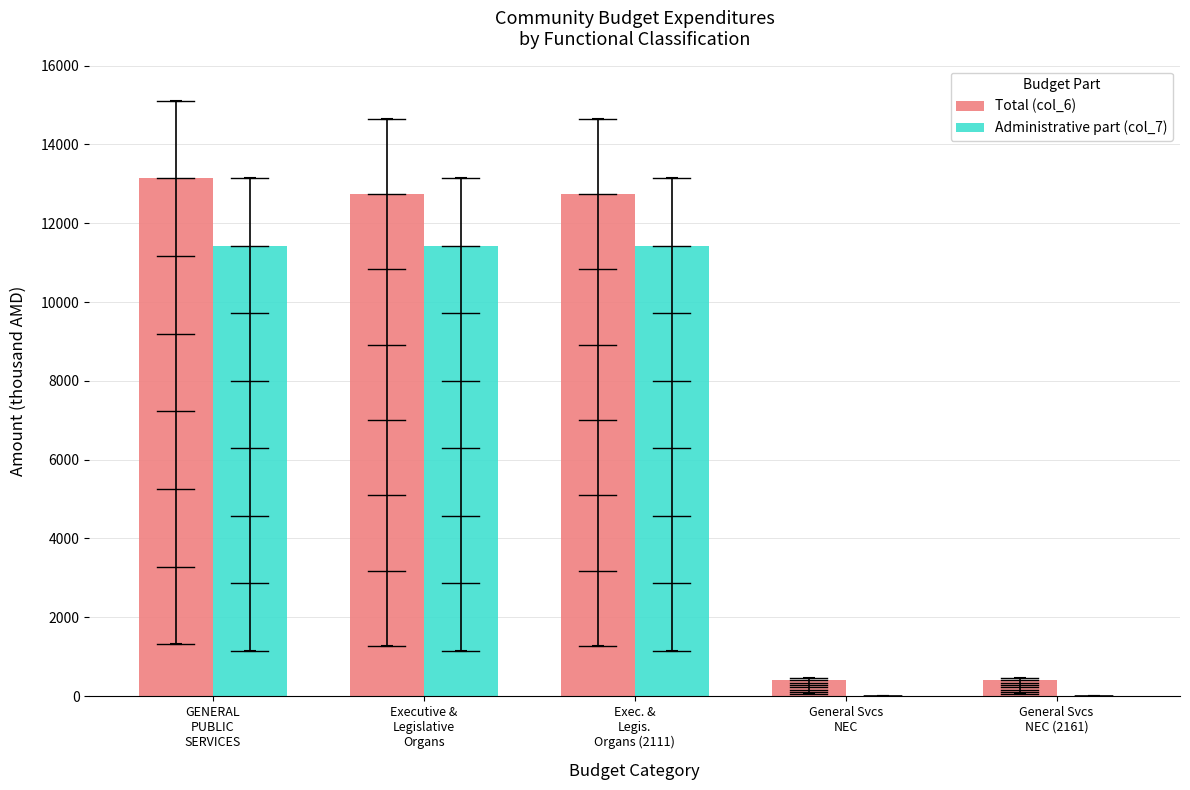

Which series has the largest total across all categories?

Total (col_6)